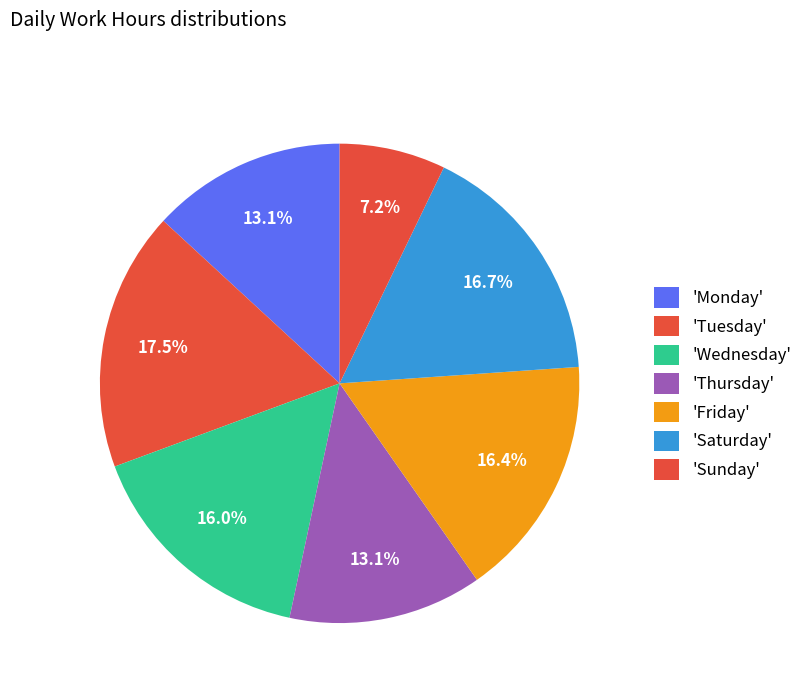

How many slices are in this pie chart?

7